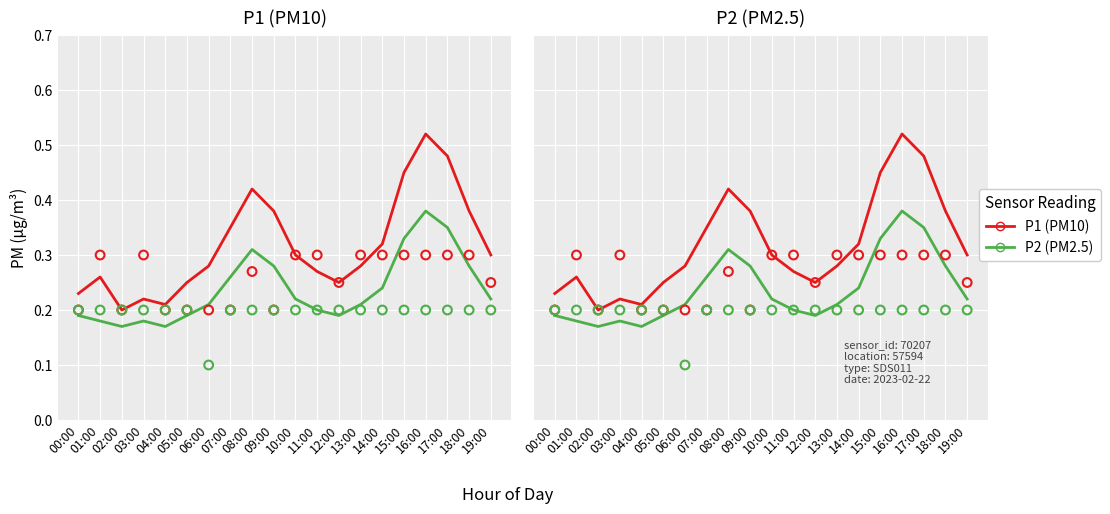

At which category is the sum across all series the highest?

16:00